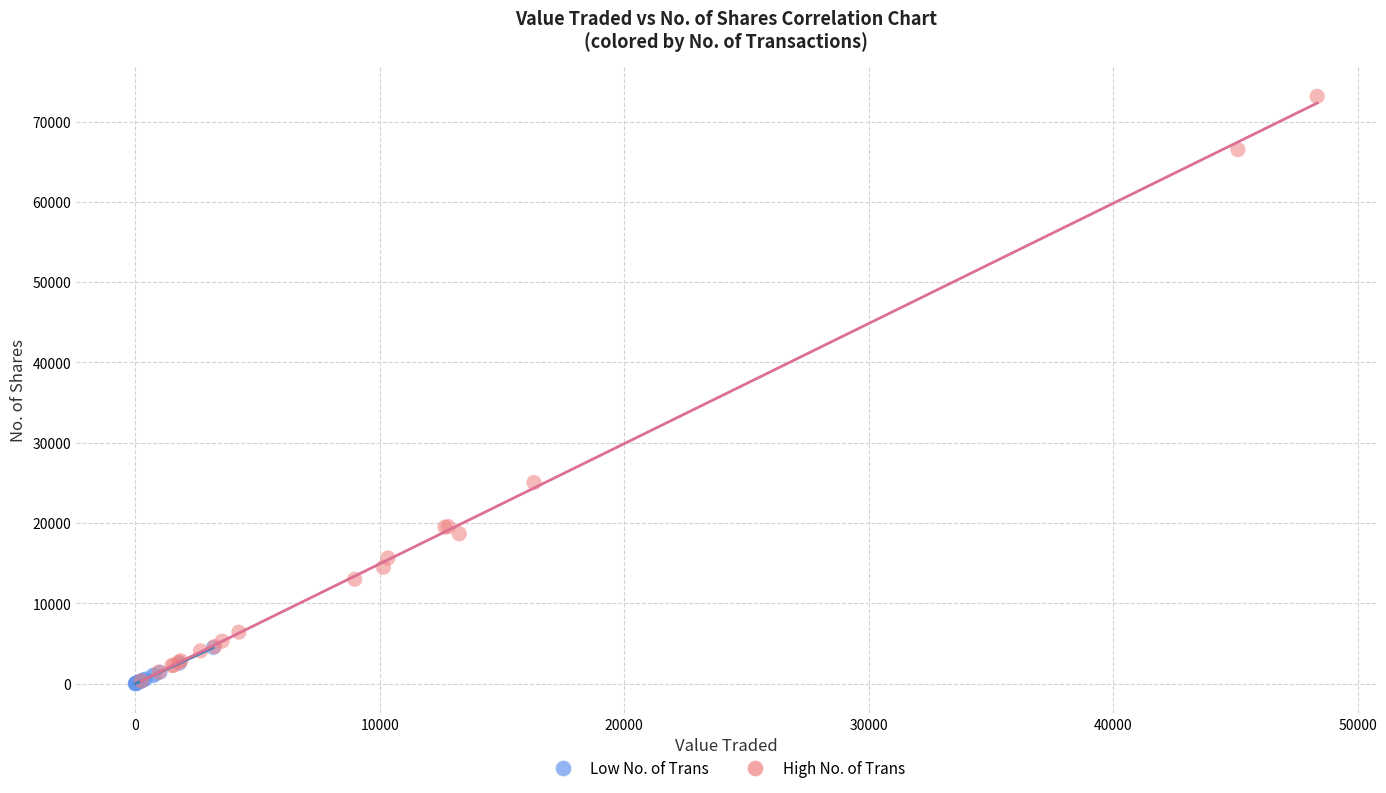

Which series has the largest Y range (max minus min)?

High No. of Trans